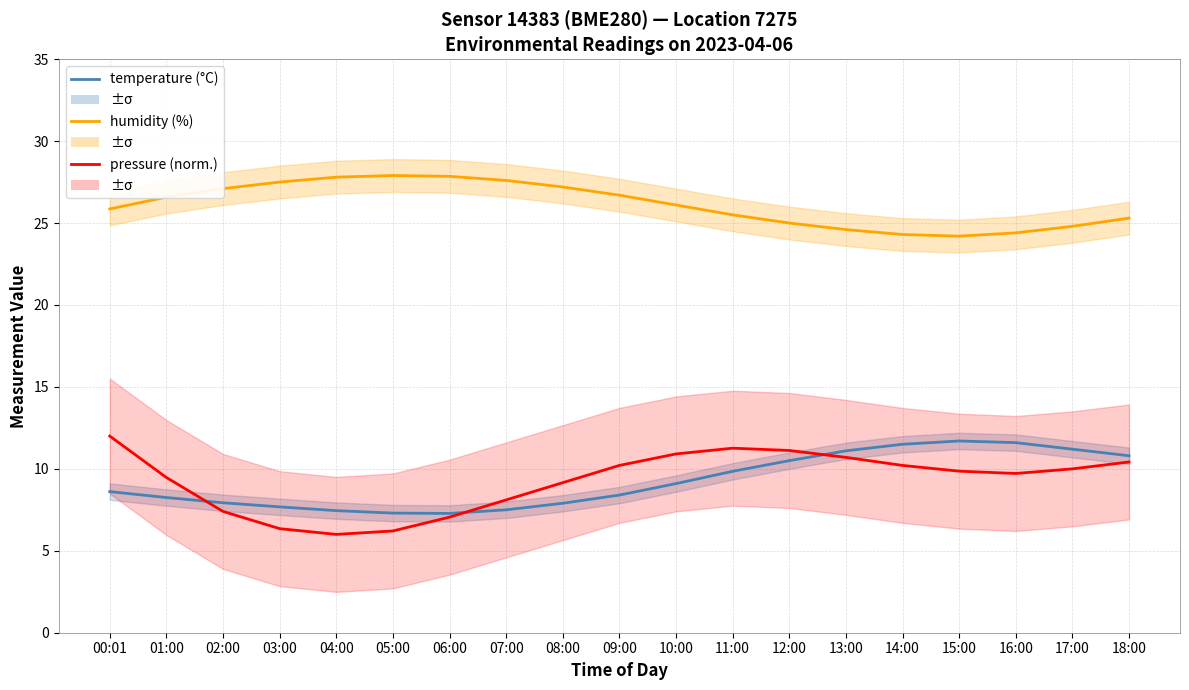

Reading right to left, list all the values displayed in this chart.

temperature: 18:00=10.8	17:00=11.2	16:00=11.6	15:00=11.7	14:00=11.5	13:00=11.1	12:00=10.5	11:00=9.8	10:00=9.1	09:00=8.4	08:00=7.9	07:00=7.5	06:00=7.3	05:00=7.3	04:00=7.5	03:00=7.7	02:00=7.9	01:00=8.2	00:01=8.6
humidity: 18:00=25.3	17:00=24.8	16:00=24.4	15:00=24.2	14:00=24.3	13:00=24.6	12:00=25.0	11:00=25.5	10:00=26.1	09:00=26.7	08:00=27.2	07:00=27.6	06:00=27.9	05:00=27.9	04:00=27.8	03:00=27.5	02:00=27.1	01:00=26.6	00:01=25.9
pressure (norm.): 18:00=10.4	17:00=10.0	16:00=9.7	15:00=9.9	14:00=10.2	13:00=10.7	12:00=11.1	11:00=11.3	10:00=10.9	09:00=10.2	08:00=9.2	07:00=8.1	06:00=7.1	05:00=6.2	04:00=6.0	03:00=6.4	02:00=7.4	01:00=9.5	00:01=12.0